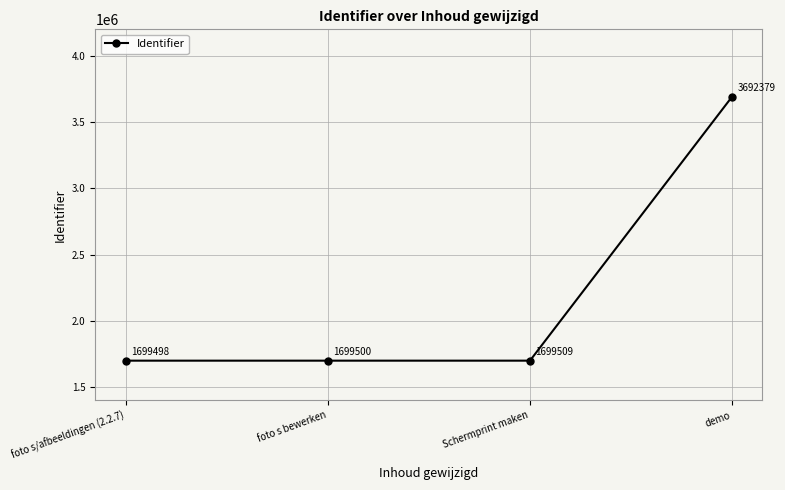

Rank the categories by value from highest to lowest.

demo, Schermprint maken, foto s bewerken, foto s/afbeeldingen (2.2.7)